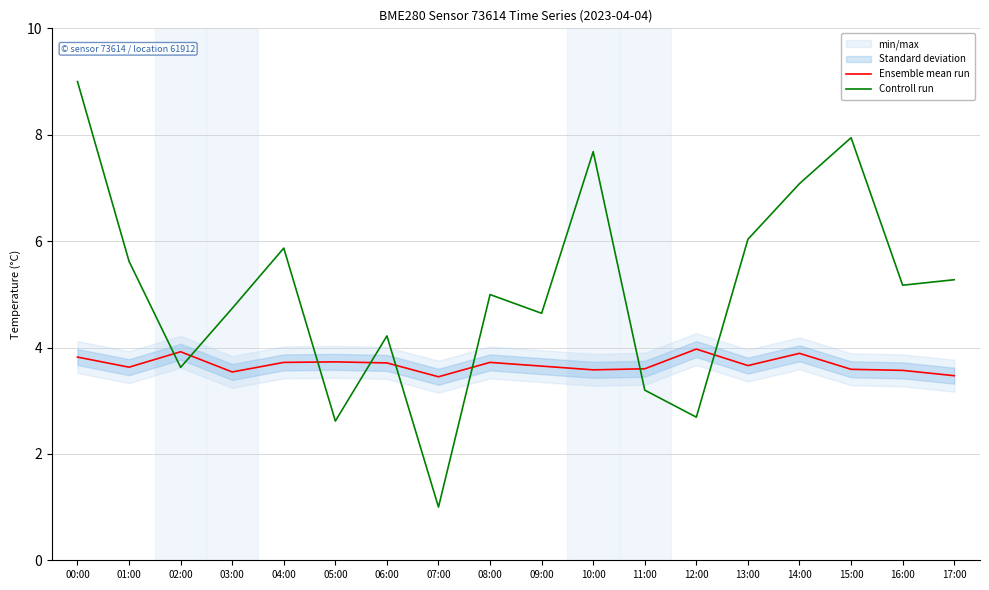

After their last crossing, which series has the higher values: Controll run or Ensemble mean run?

Controll run